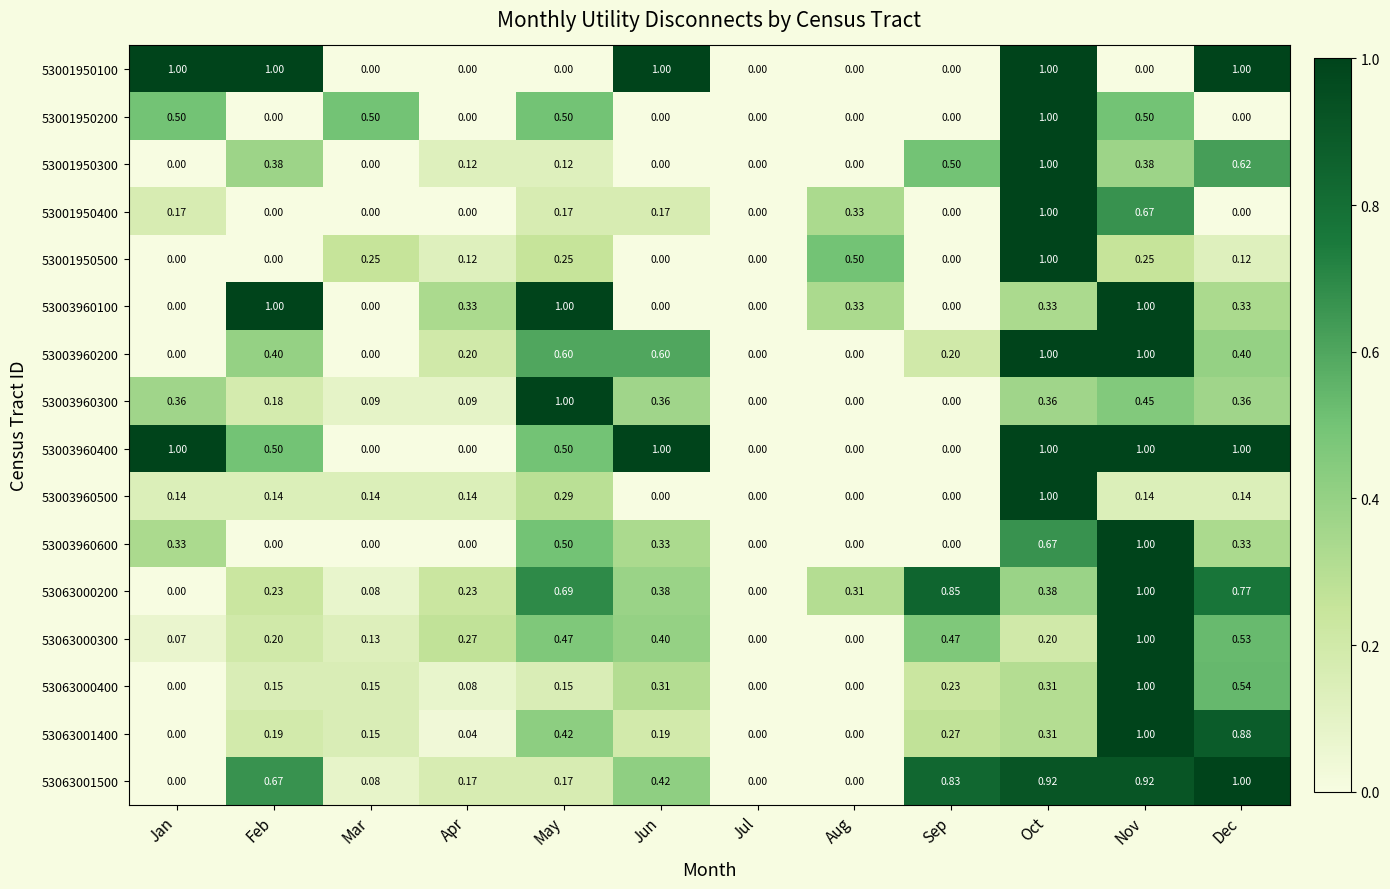

How many distinct data groups are displayed?

16